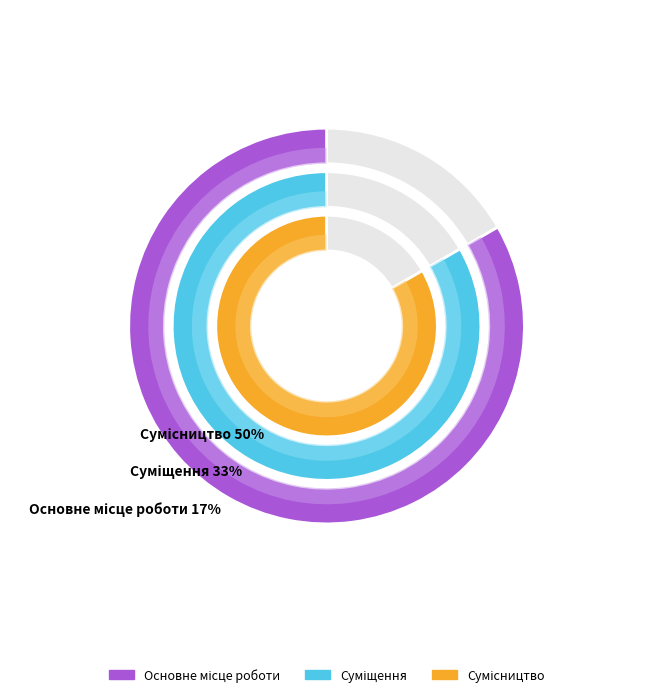

Is it true that Сумісництво is 56% of the pie?

False